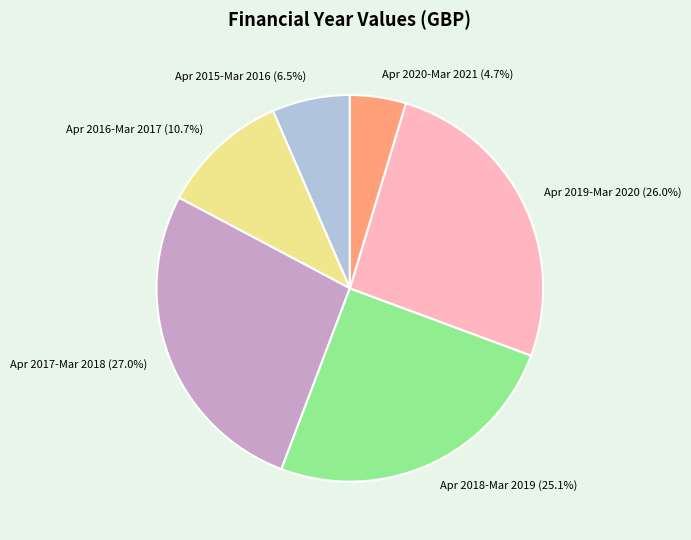

Does any single category account for the majority?

No